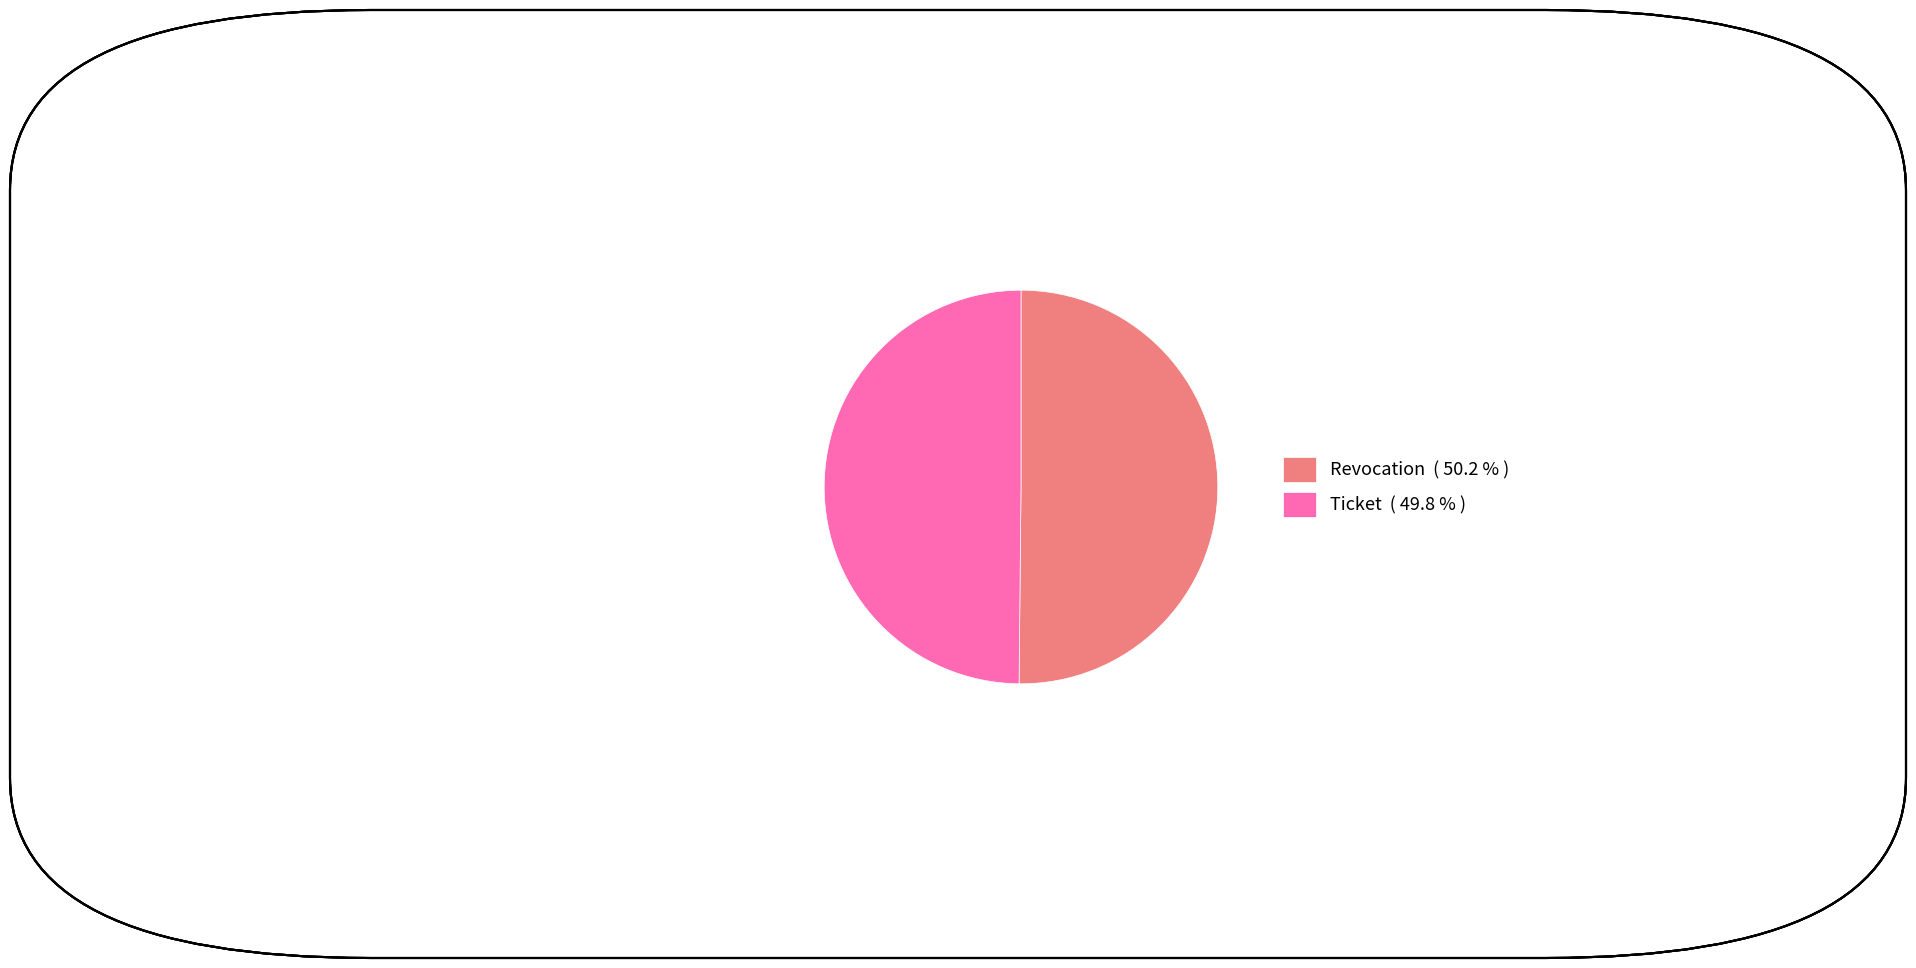

Do Revocation ( 50.2 % ) and Ticket ( 49.8 % ) together represent more than half of the pie?

Yes